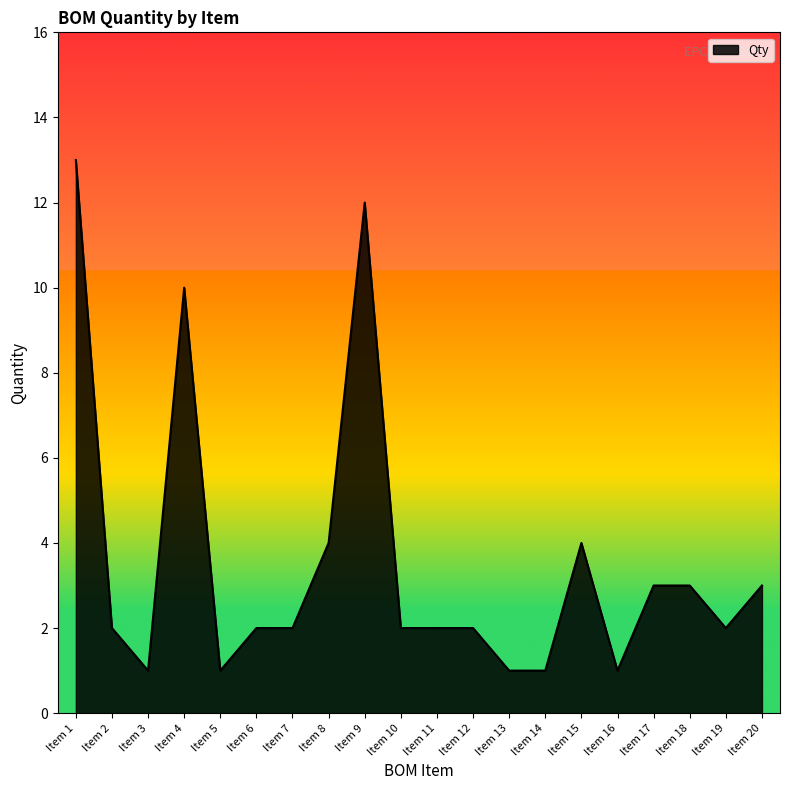

Between Item 16 and Item 7, which is larger?

Item 7